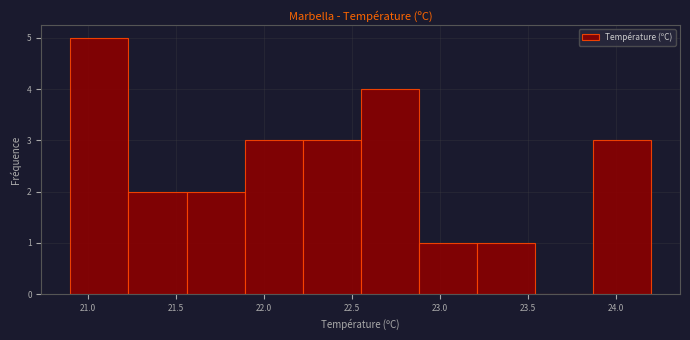

Reading left to right, transcribe this chart: for each bar, give the range it covers on the x-axis and its height. Neither the bar edges nor the heights are printed on the chart, so give them approximately, as read against the axes.

20.90 to 21.23: 5
21.23 to 21.56: 2
21.56 to 21.89: 2
21.89 to 22.22: 3
22.22 to 22.55: 3
22.55 to 22.88: 4
22.88 to 23.21: 1
23.21 to 23.54: 1
23.54 to 23.87: 0
23.87 to 24.20: 3